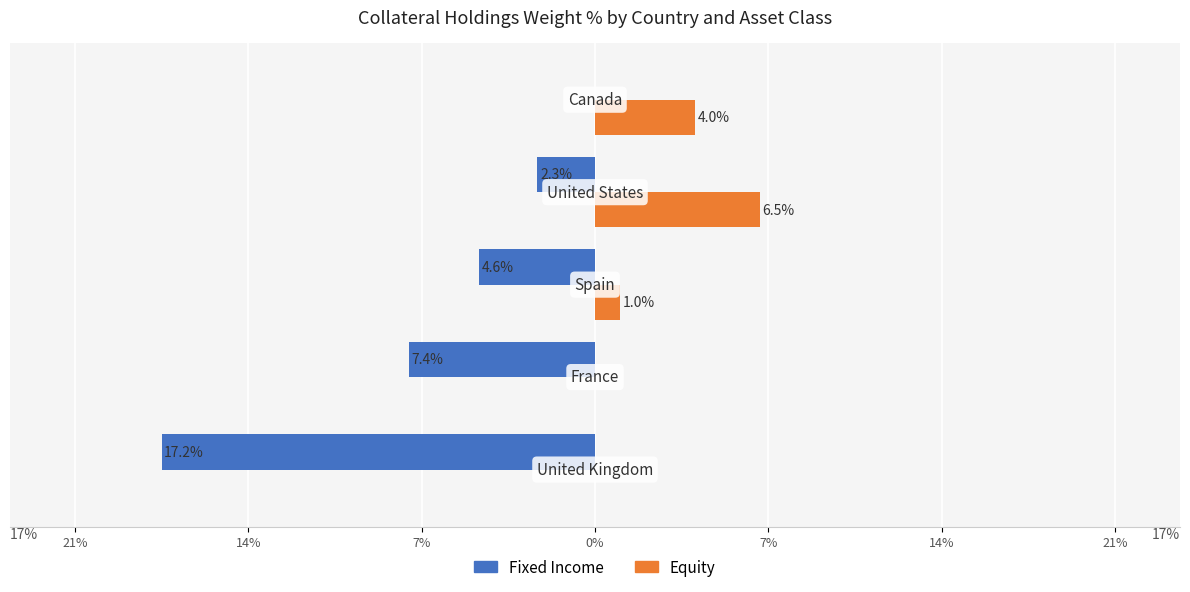

What are all the series names shown in the legend?

Fixed Income, Equity